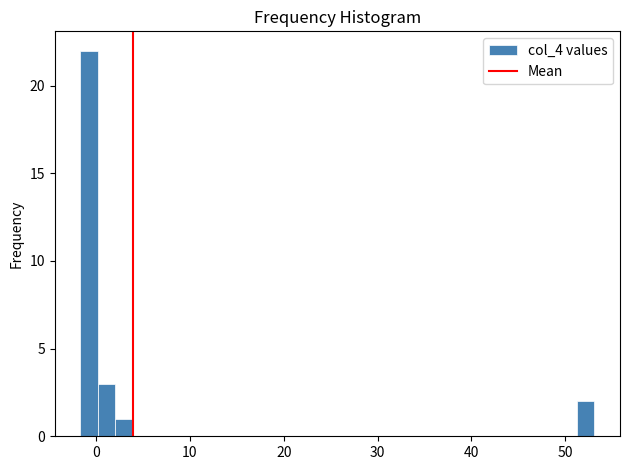

Read against the x-axis, roughly where is the centre of the tallest bar?

-1